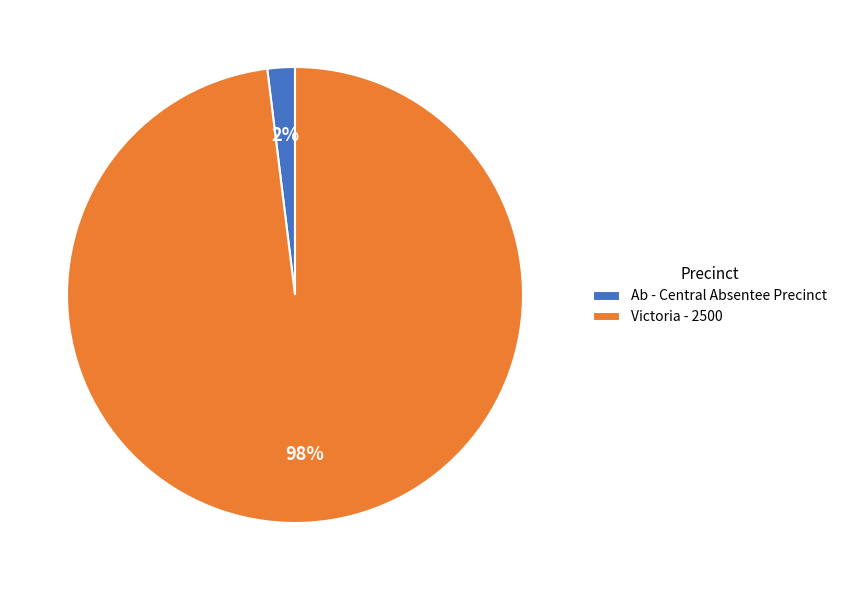

Which has a higher value, Victoria - 2500 or Ab - Central Absentee Precinct?

Victoria - 2500